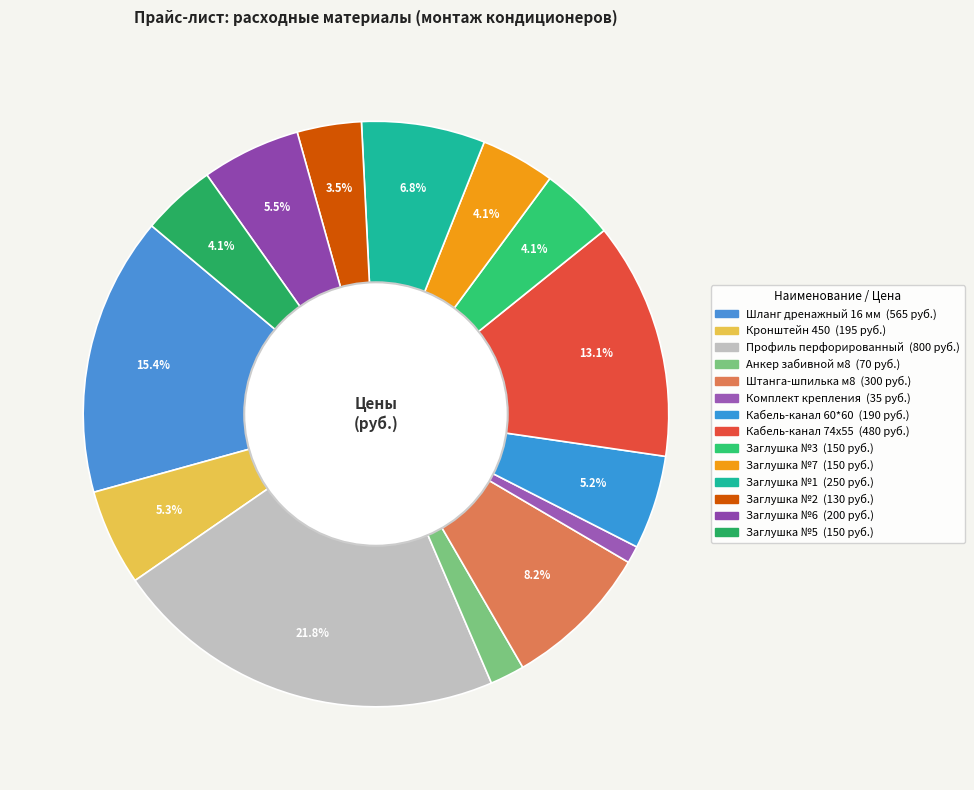

True or false: Штанга-шпилька м8 accounts for 19% of the total.

False